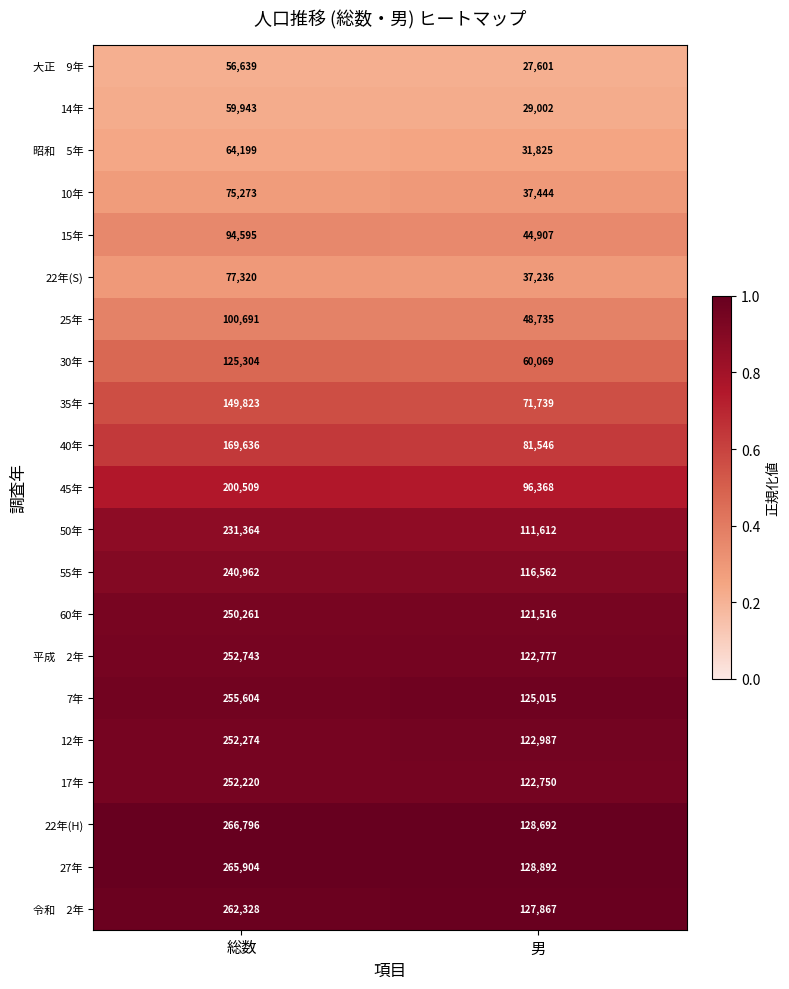

Is it true that 14年 equals 15450 at 男?

False